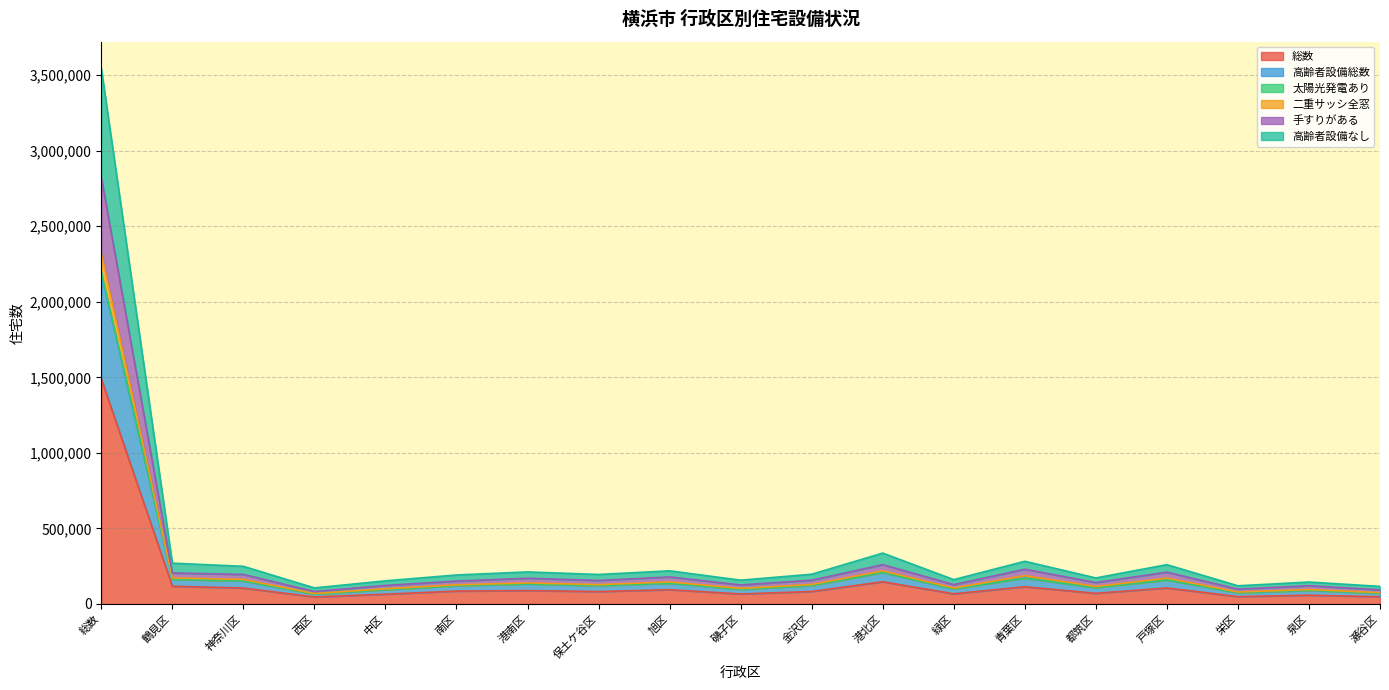

At which label does 太陽光発電あり first exceed 127780?

総数